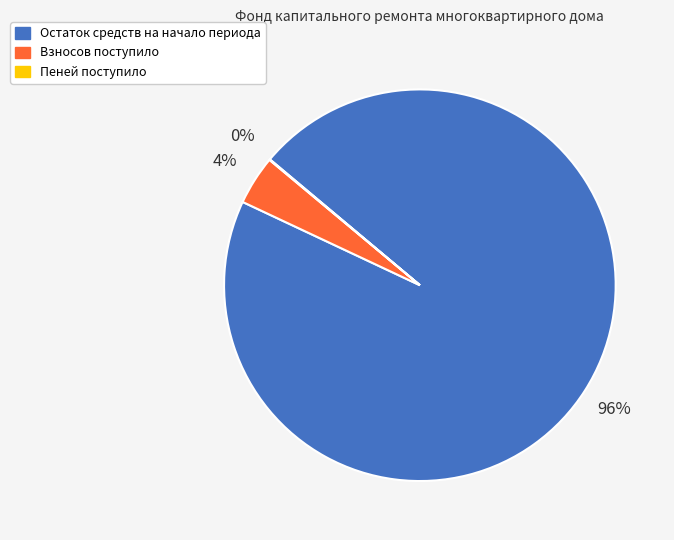

Combined, do Остаток средств на начало периода and Взносов поступило account for over 50%?

Yes